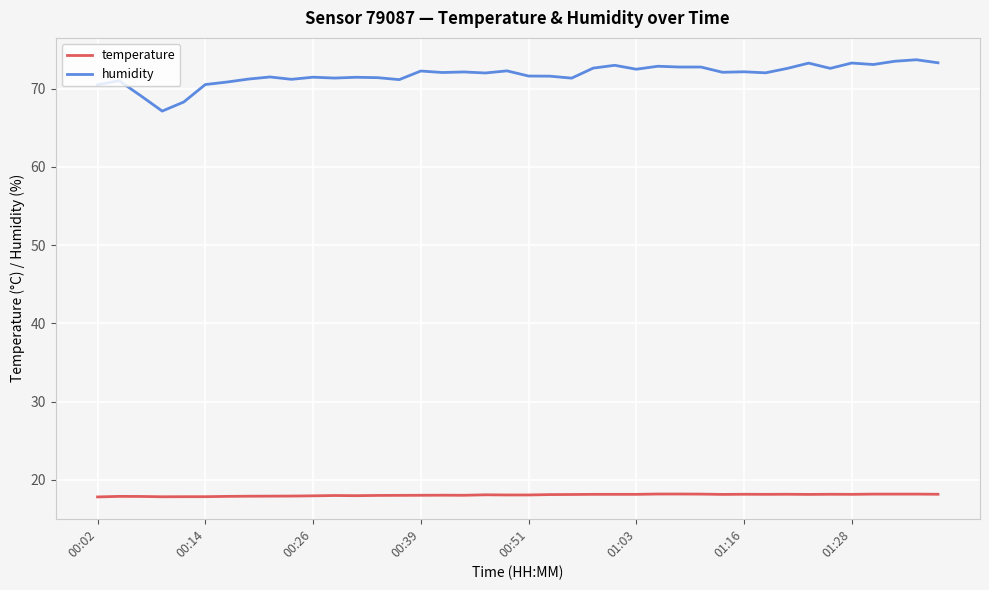

True or false: humidity and temperature intersect in this chart.

False